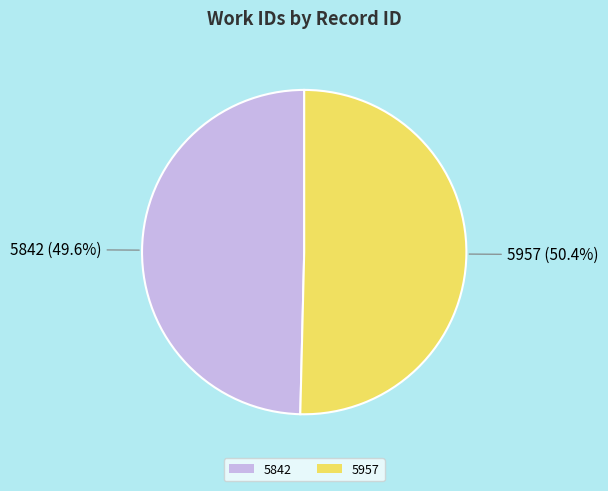

To the nearest percent, what percentage of the pie is 5842?

50%